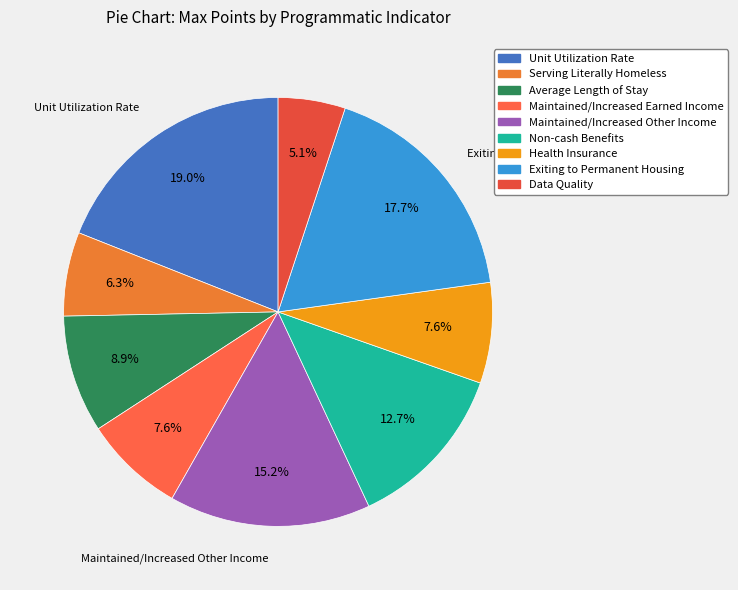

To the nearest percent, what portion does Serving Literally Homeless represent?

6%